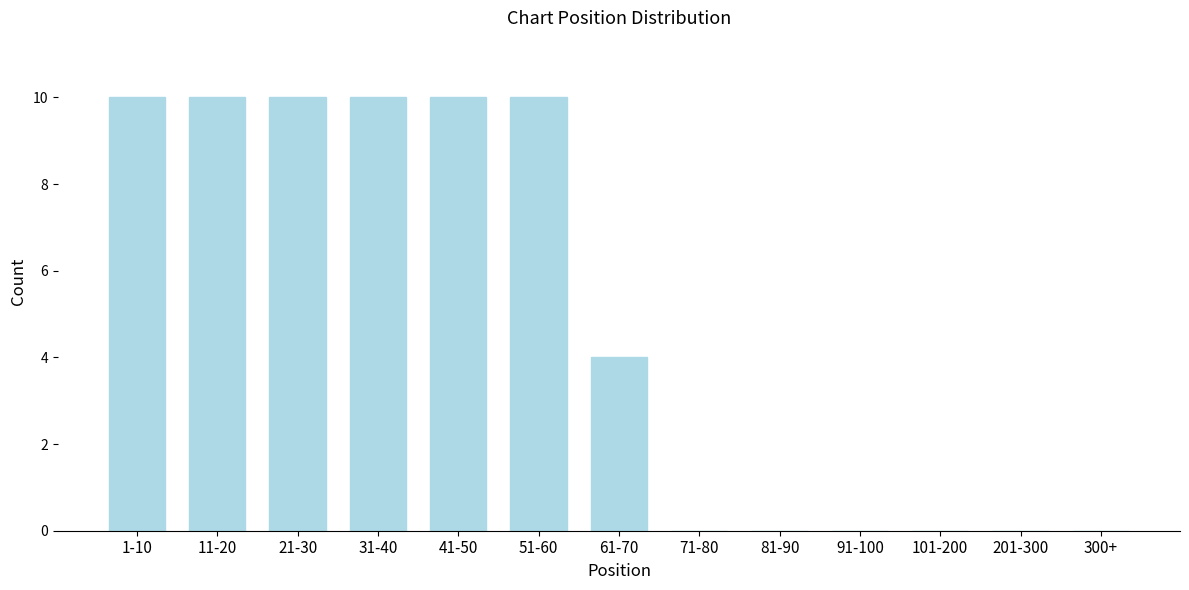

Reading left to right, list all the values displayed in this chart.

1-10=10	11-20=10	21-30=10	31-40=10	41-50=10	51-60=10	61-70=4	71-80=0	81-90=0	91-100=0	101-200=0	201-300=0	300+=0